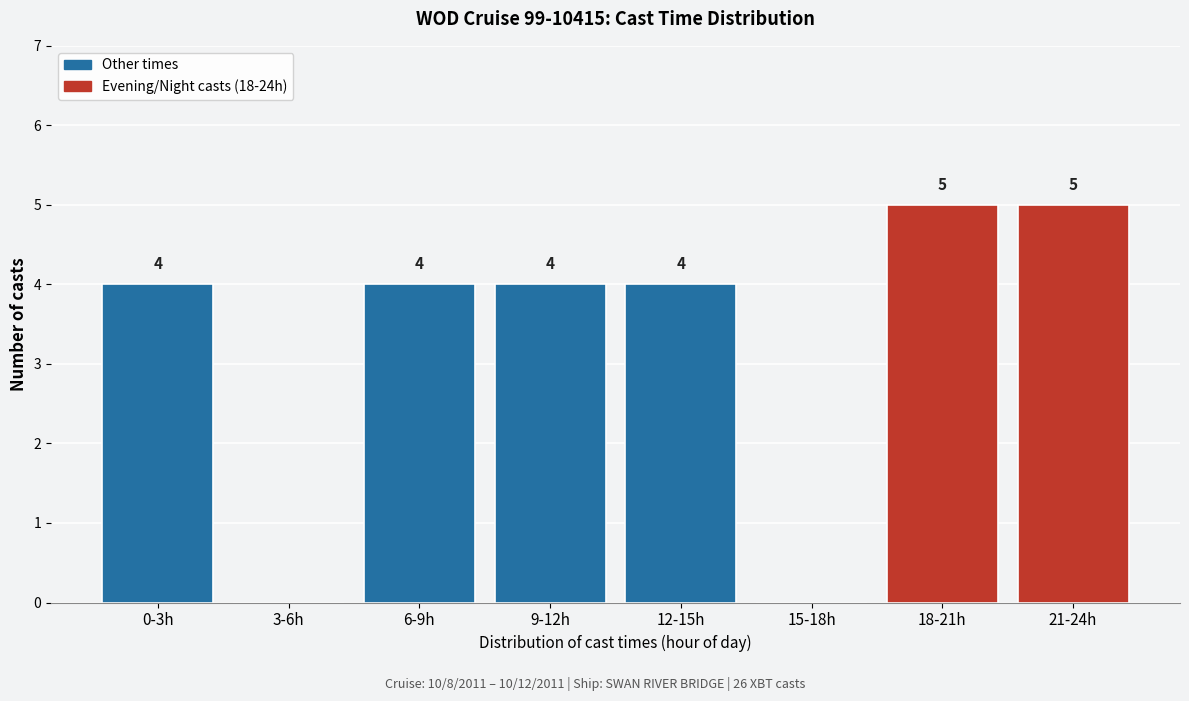

Reading right to left, extract all data points from this chart.

21-24h=5	18-21h=5	15-18h=0	12-15h=4	9-12h=4	6-9h=4	3-6h=0	0-3h=4